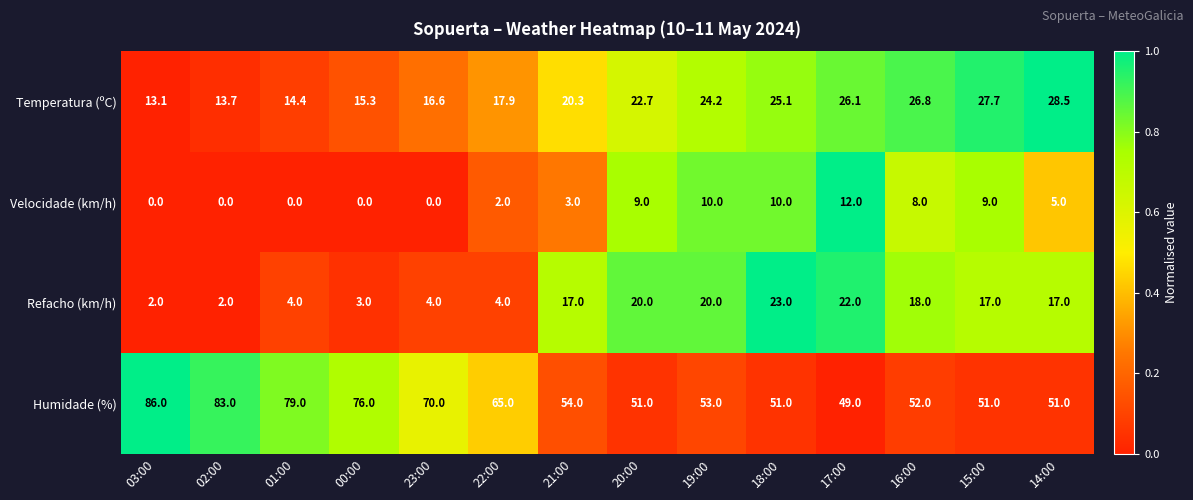

What is the difference between the Temperatura (ºC) values at 15:00 and 16:00?

0.9